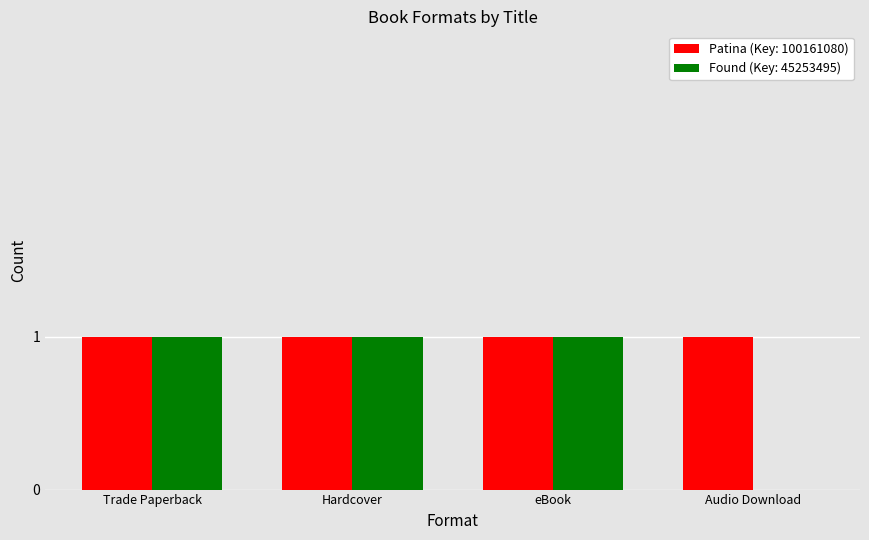

Which series has the largest total across all categories?

Patina (Key: 100161080)